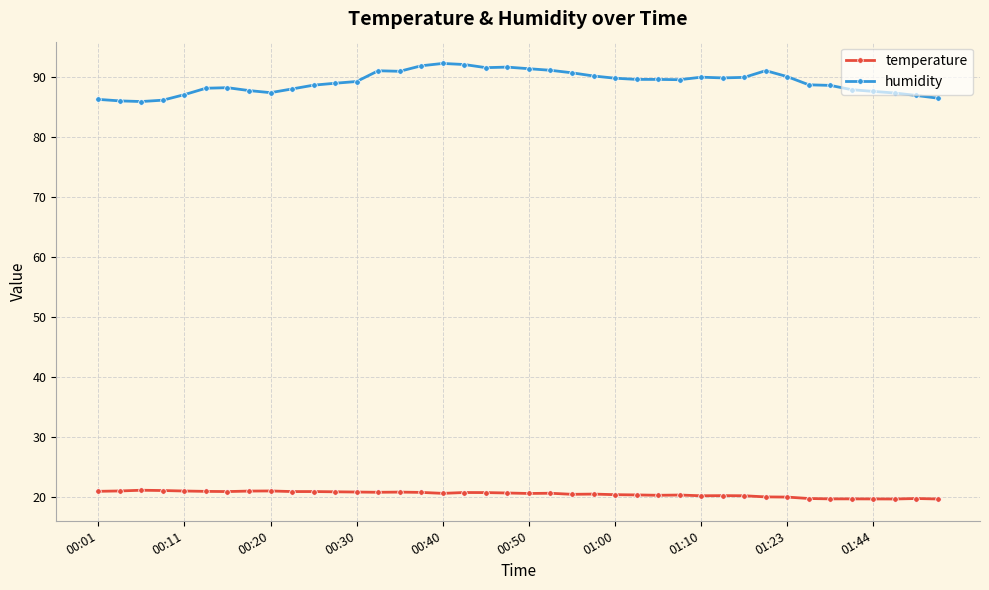

List the series in order of their overall mean, lowest first.

temperature, humidity